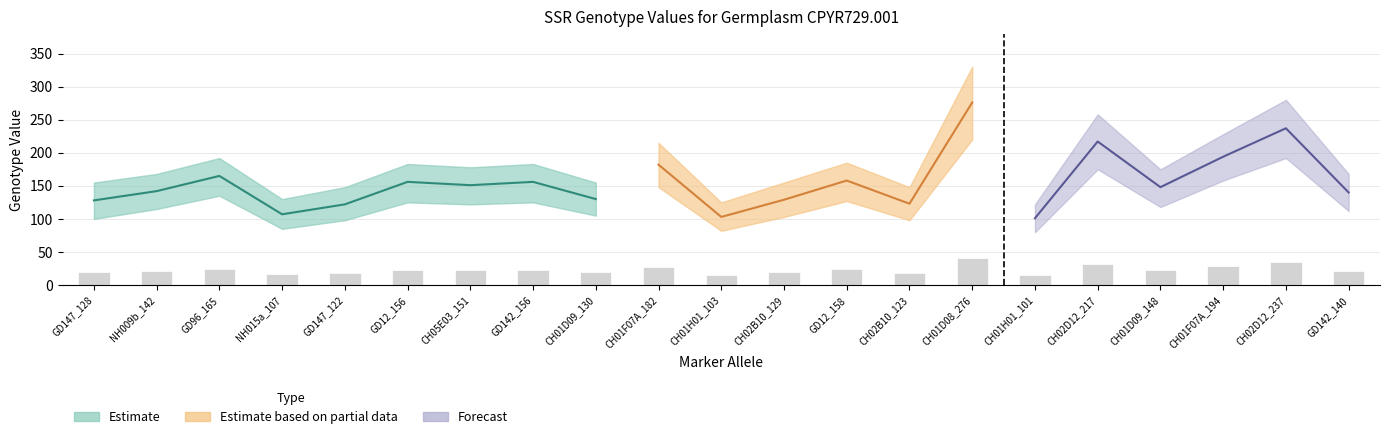

Where is Upper nearest to the value 226?

CH01F07A_194